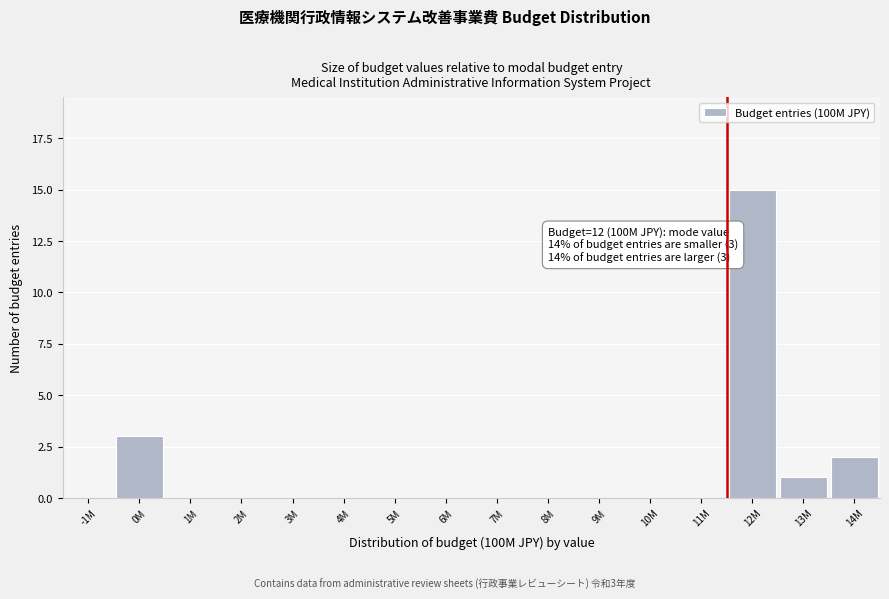

Reading left to right, what are all the values shown in this chart?

-1M=0	0M=3	1M=0	2M=0	3M=0	4M=0	5M=0	6M=0	7M=0	8M=0	9M=0	10M=0	11M=0	12M=15	13M=1	14M=2